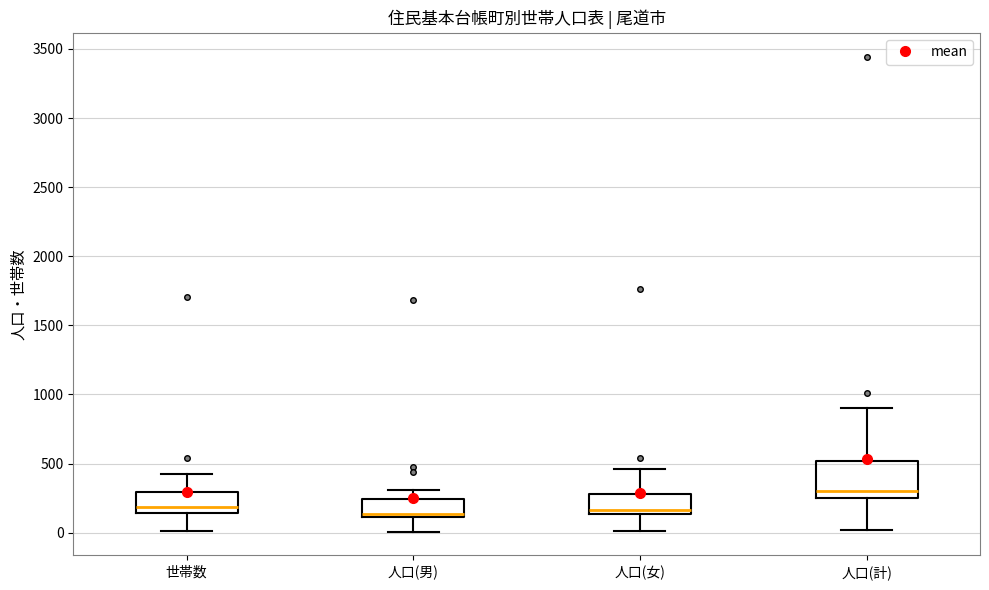

Reading left to right, read every box against the y-axis: the position of its median line, the range the box covers, and the ends of its whiskers. The values are not printed on the chart, so give them approximately, as read against the axis.

世帯数: median 200, box 150 to 300, whiskers 0 to 450
人口(男): median 150, box 100 to 250, whiskers 0 to 300
人口(女): median 150 (just above the box's lower edge), box 150 to 300, whiskers 0 to 450
人口(計): median 300, box 250 to 500, whiskers 0 to 900